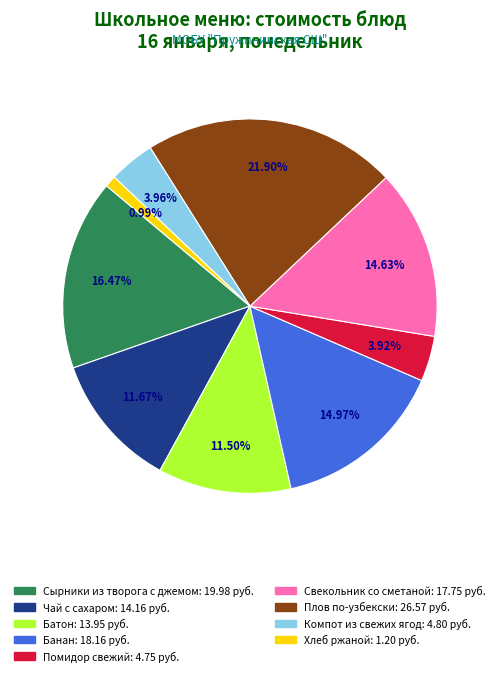

To the nearest percent, what is the difference between the largest and smallest slice percentages?

21%